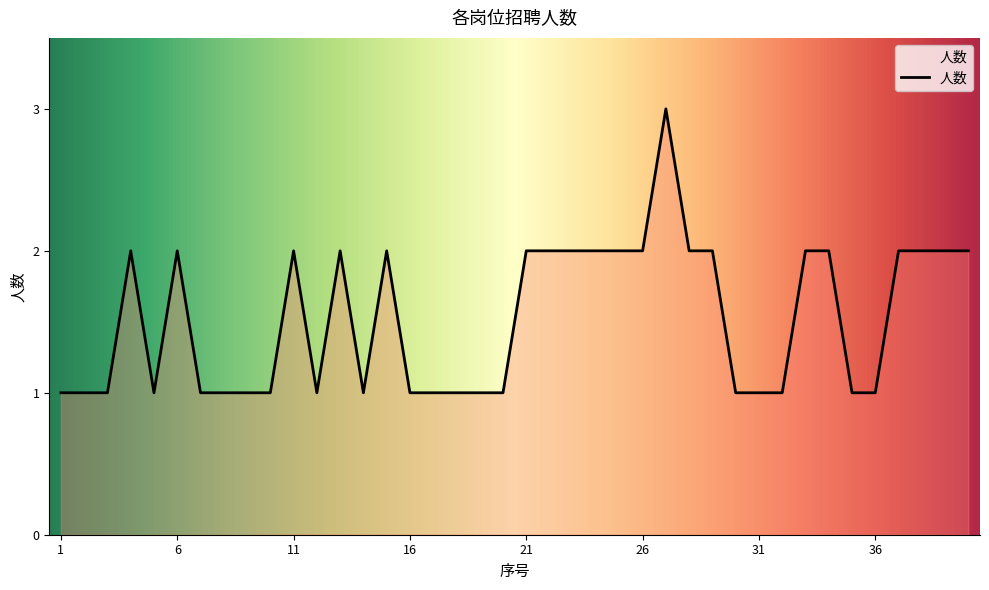

What is the greatest value displayed?

3